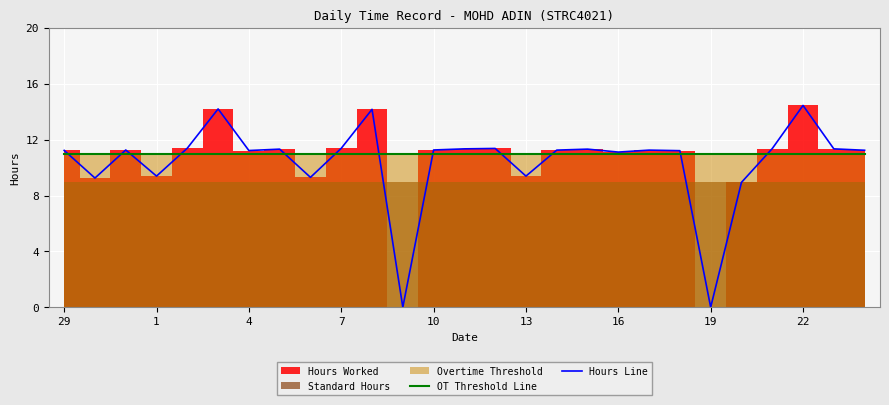

The value of Hours Line at 1 is 15.4. True or false?

False